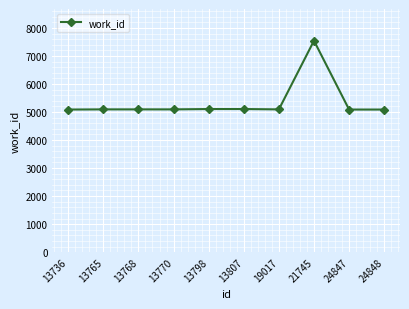

What is the sum of all values?

53396